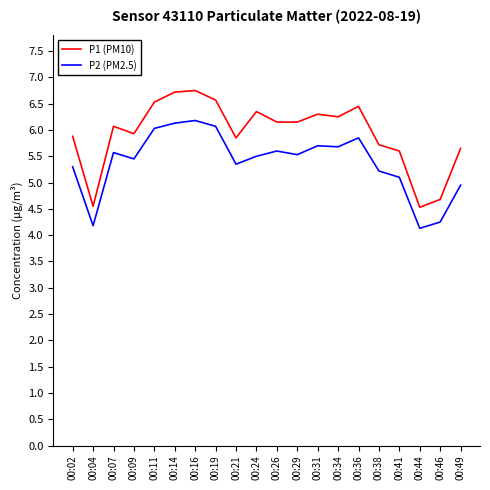

Is it true that P2 (PM2.5) equals 7.7 at 00:31?

False